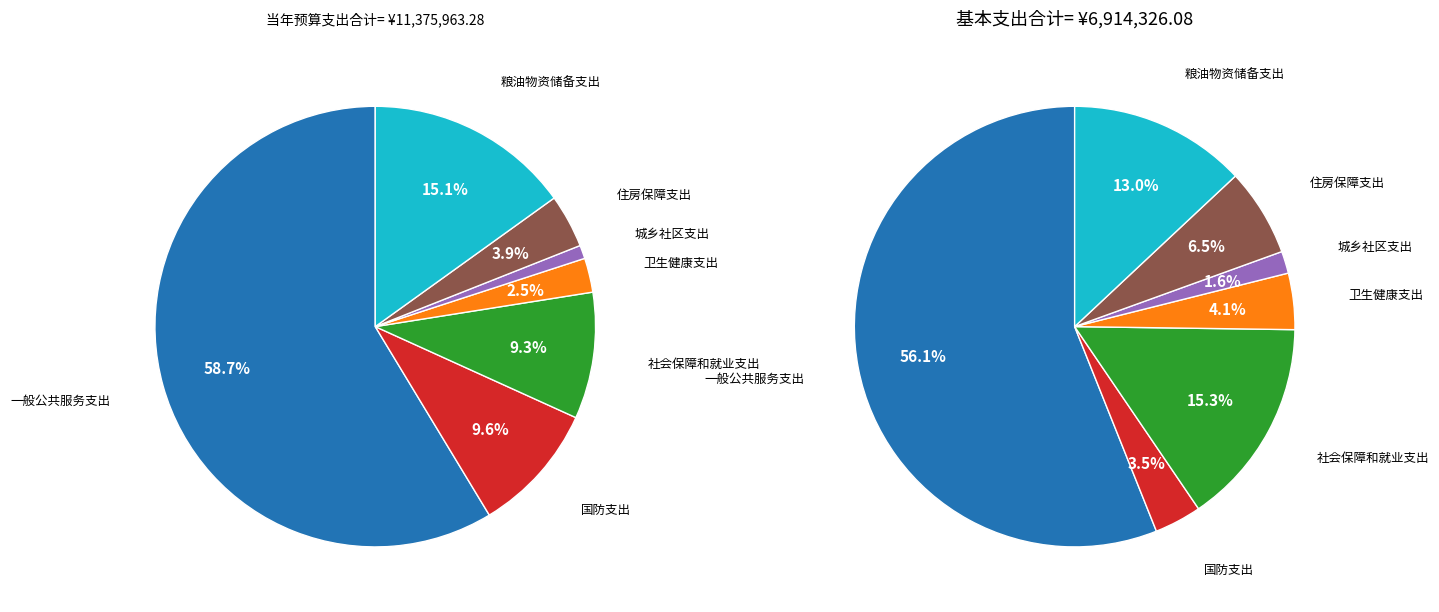

What is the change in value from 一般公共服务支出 to 住房保障支出?

-6227311.8